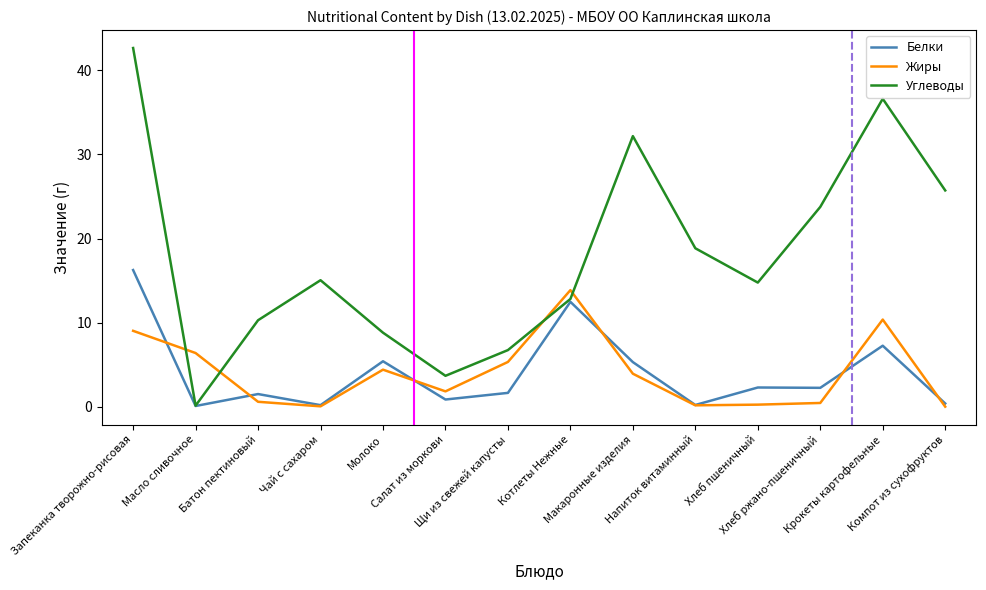

At which category is the sum across all series the highest?

Запеканка творожно-рисовая